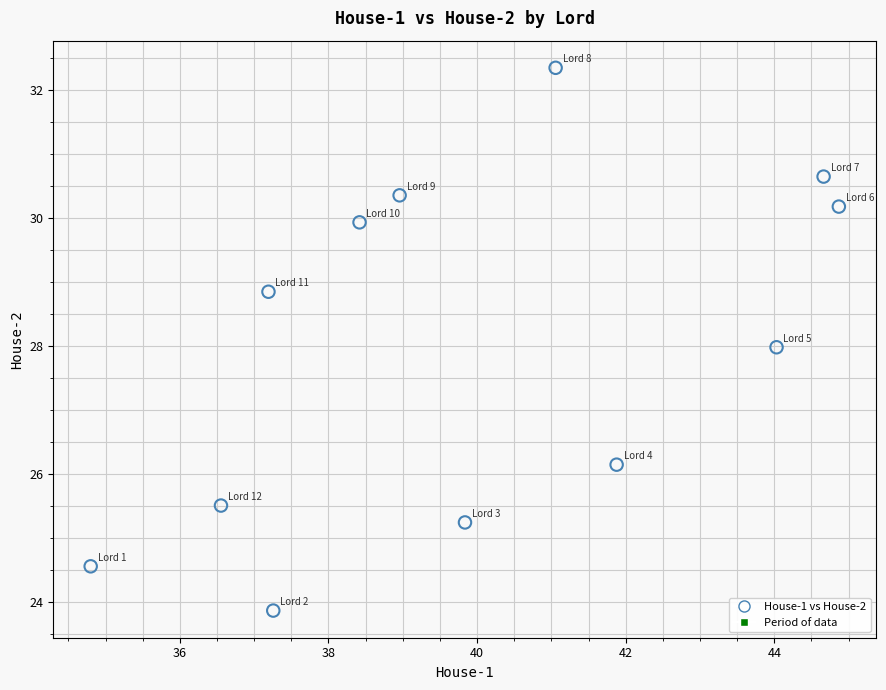

What is the range of Y values (max minus min)?

8.5